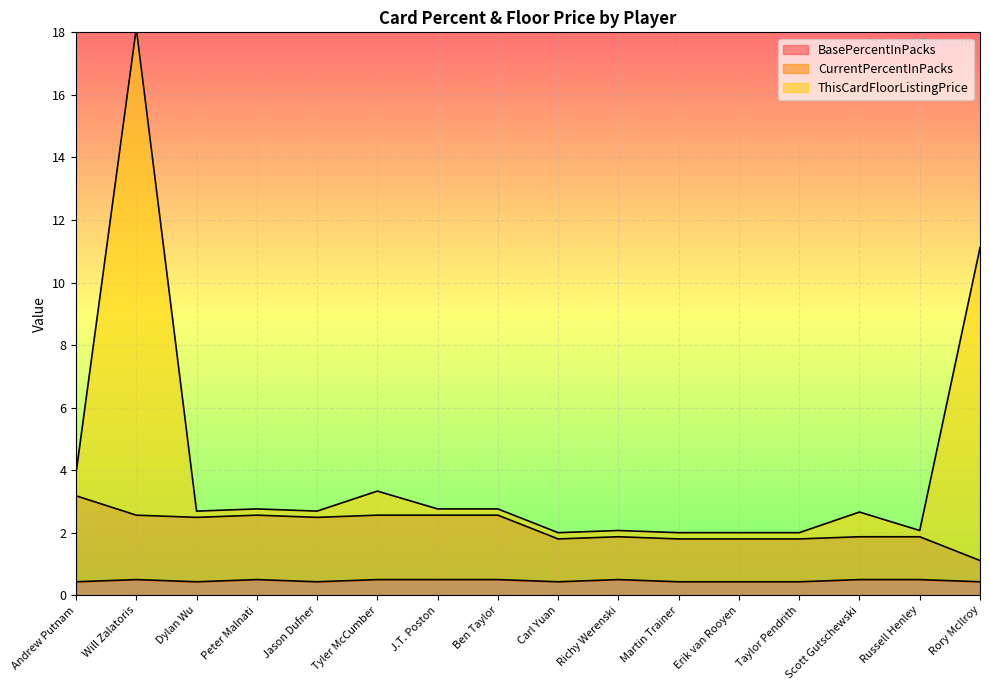

What is the spread (max minus min) of values at Russell Henley?

1.6